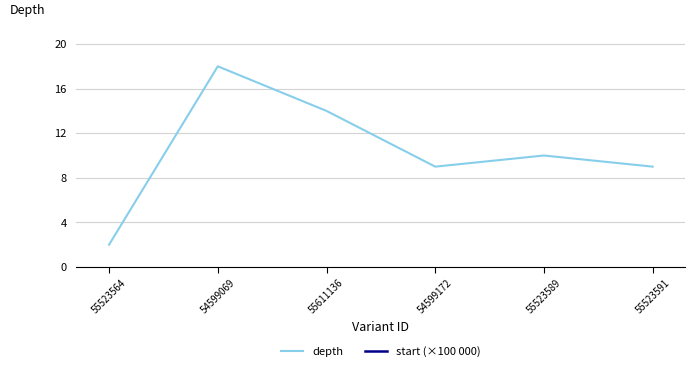

What is the difference between the start (×100 000) values at 54599069 and 55523589?

0.5